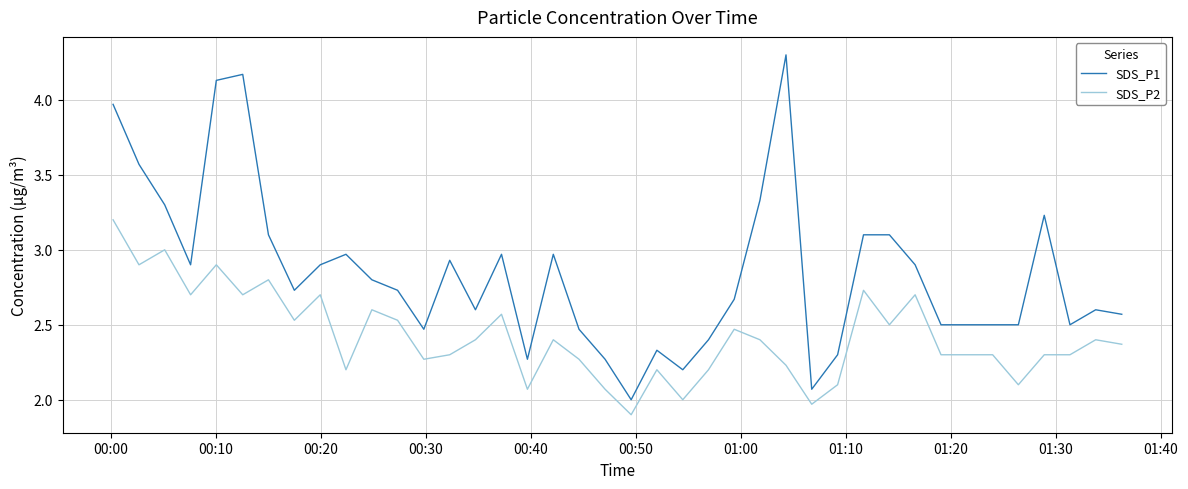

How many categories are shown in the chart?

40